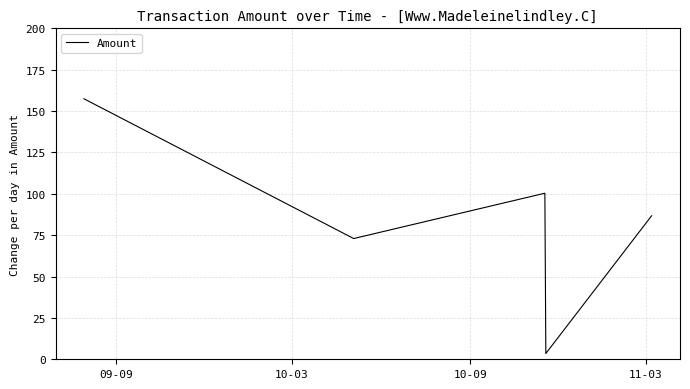

What is the sum of all values?

421.0